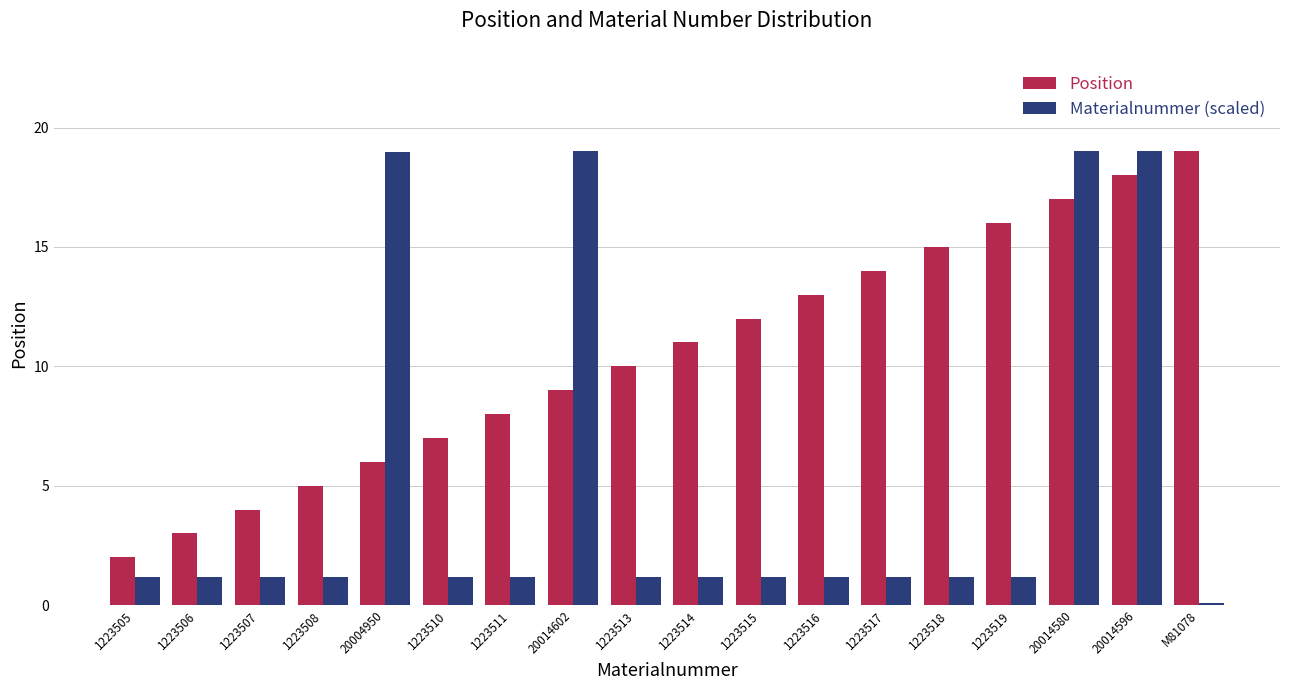

Is the value of Position at 1223517 greater than the value of Materialnummer (scaled) at 1223505?

Yes